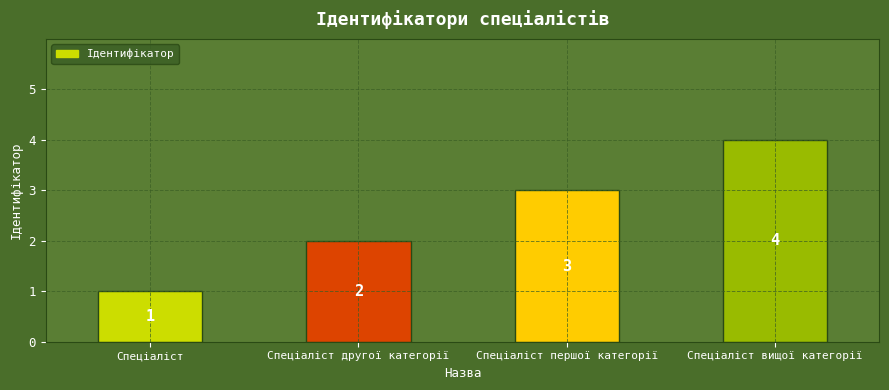

How many values are between 2 and 4?

3